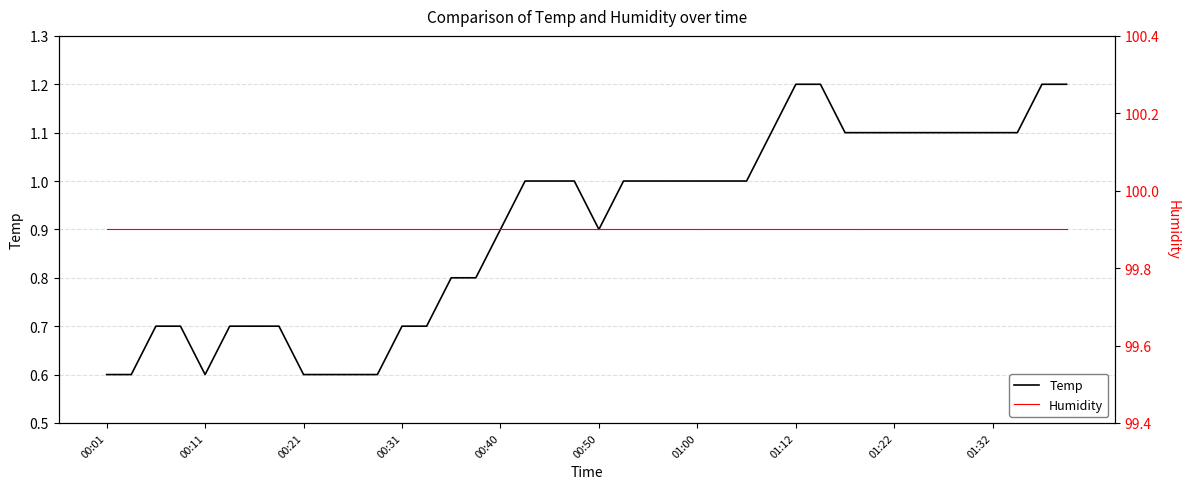

The Temp series shows 0.2 at 00:01. True or false?

False